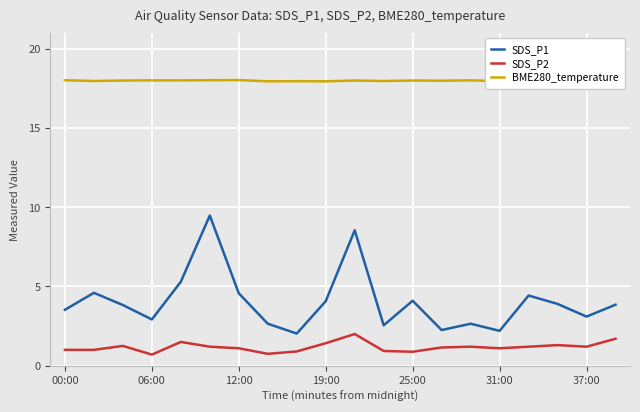

True or false: SDS_P1 and SDS_P2 intersect in this chart.

False